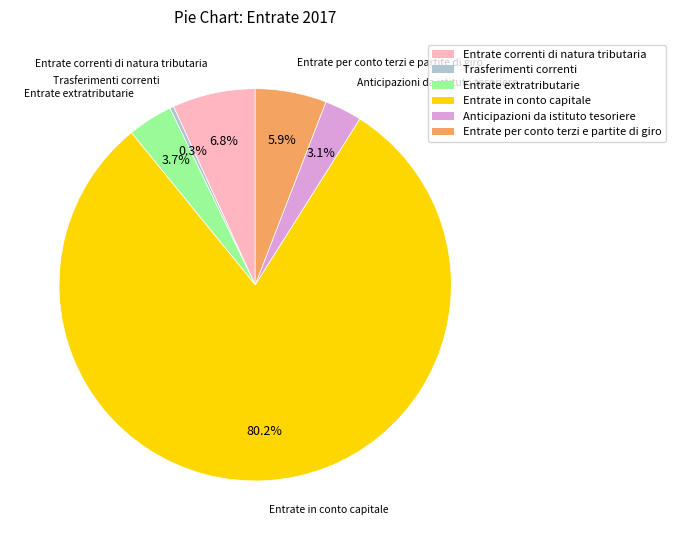

To the nearest percent, what portion does Entrate in conto capitale represent?

80%